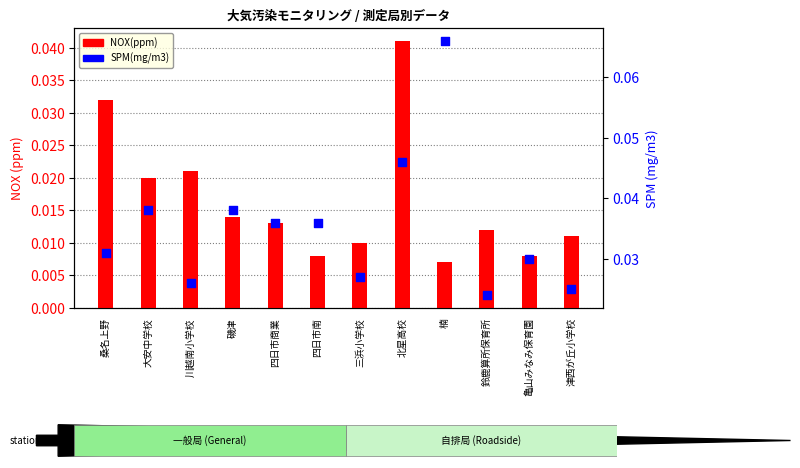

Is the value of SPM(mg/m3) at 大安中学校 greater than the value of NOX(ppm) at 鈴鹿算所保育所?

Yes